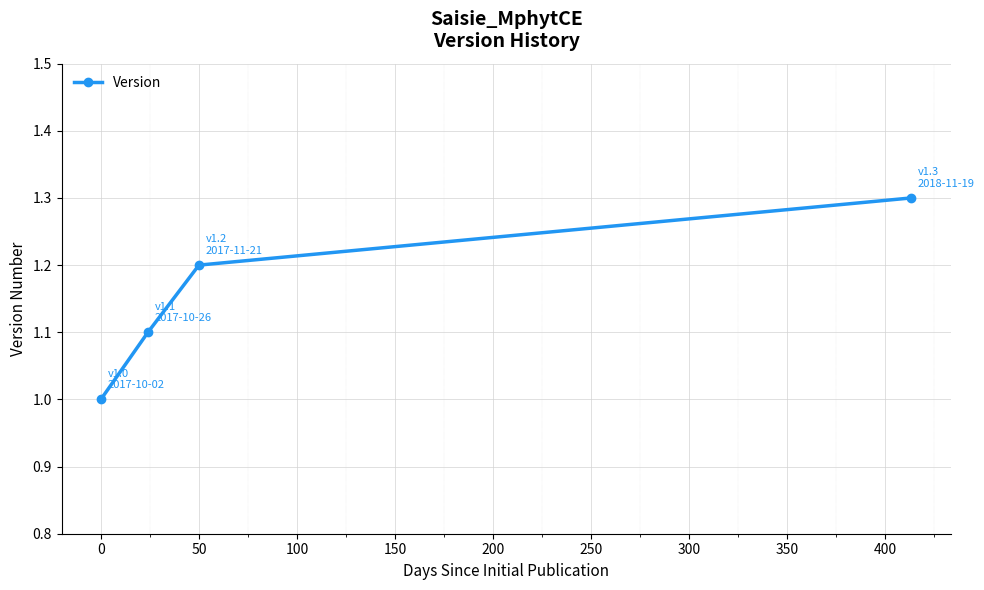

How many lines are shown in the chart?

1